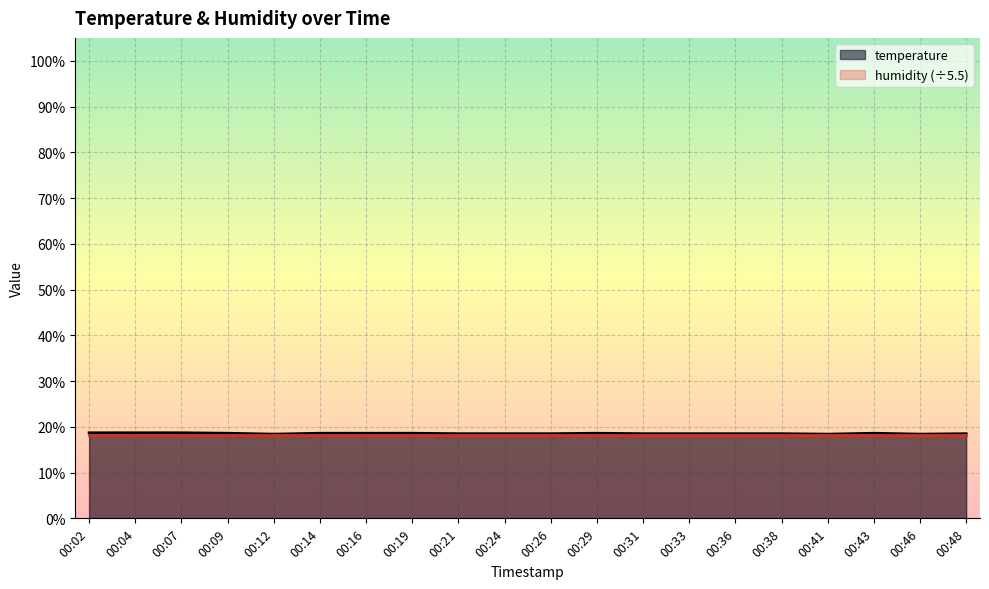

Which category has the highest value across all series?

00:02